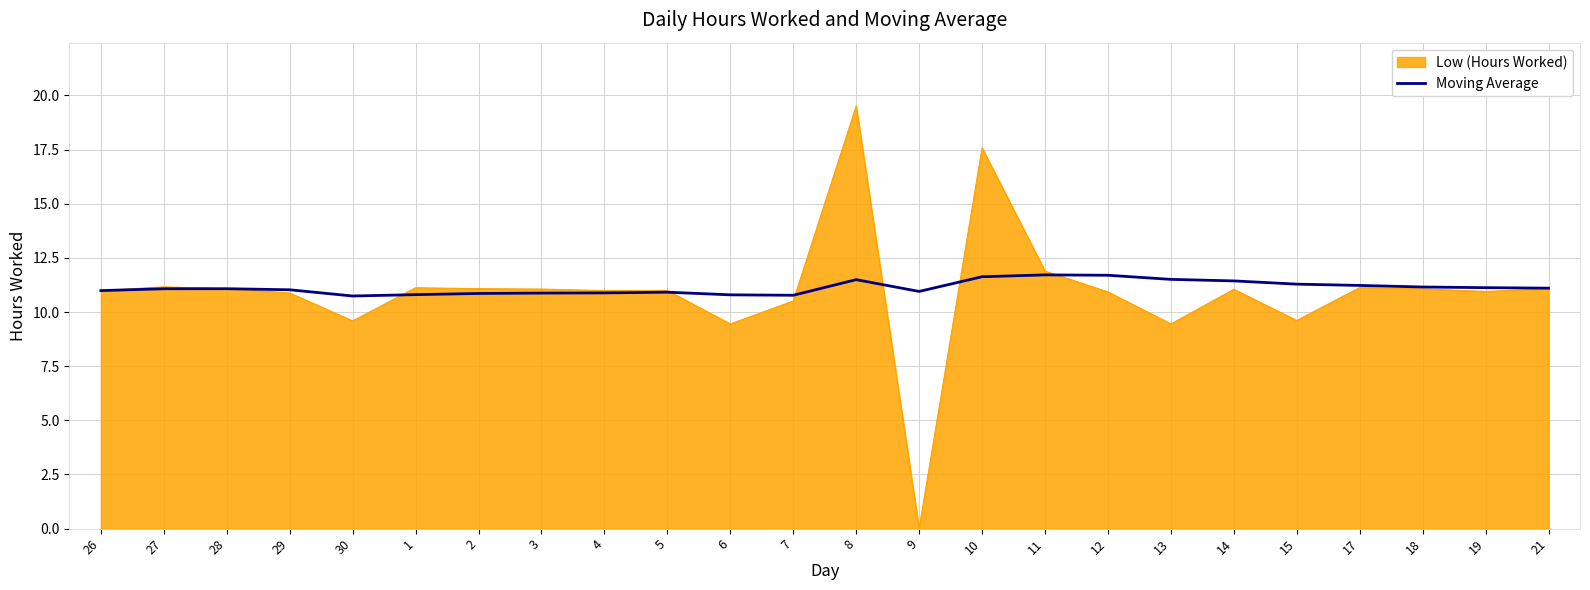

What is the maximum value for Moving Average?

11.7